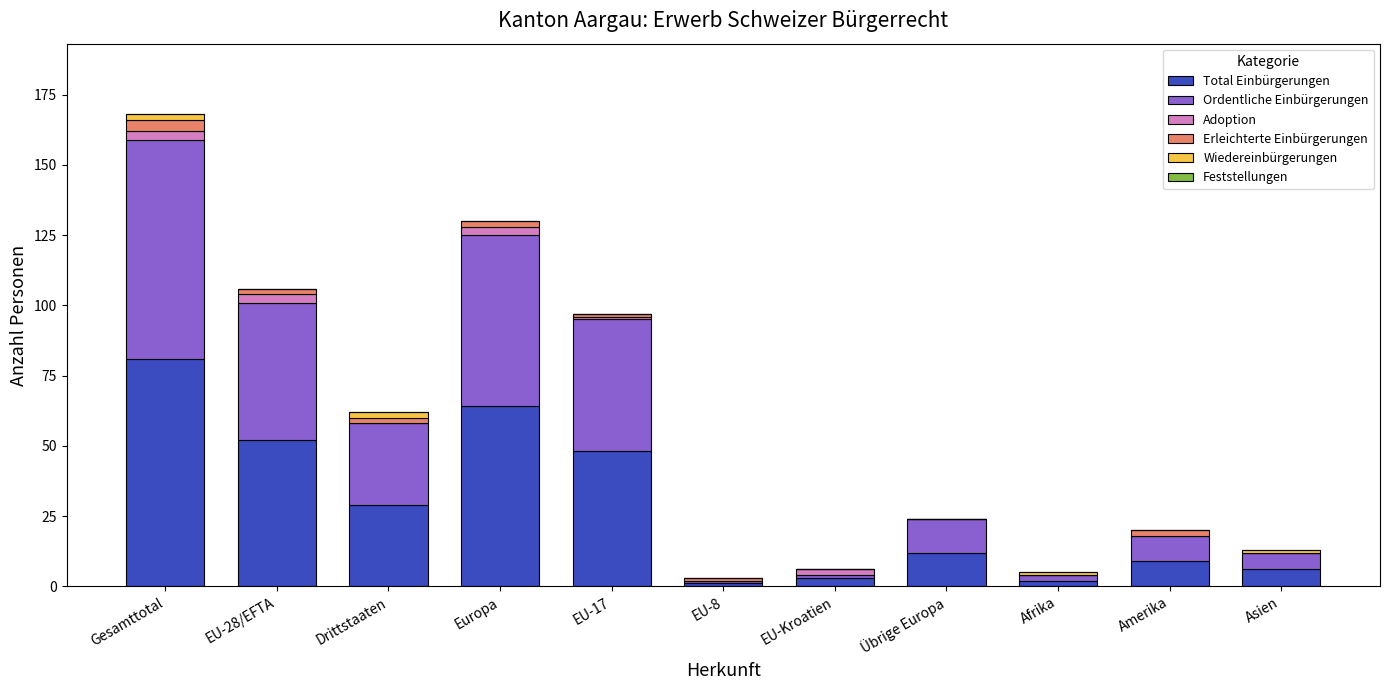

At which category is the sum across all series the highest?

Gesamttotal